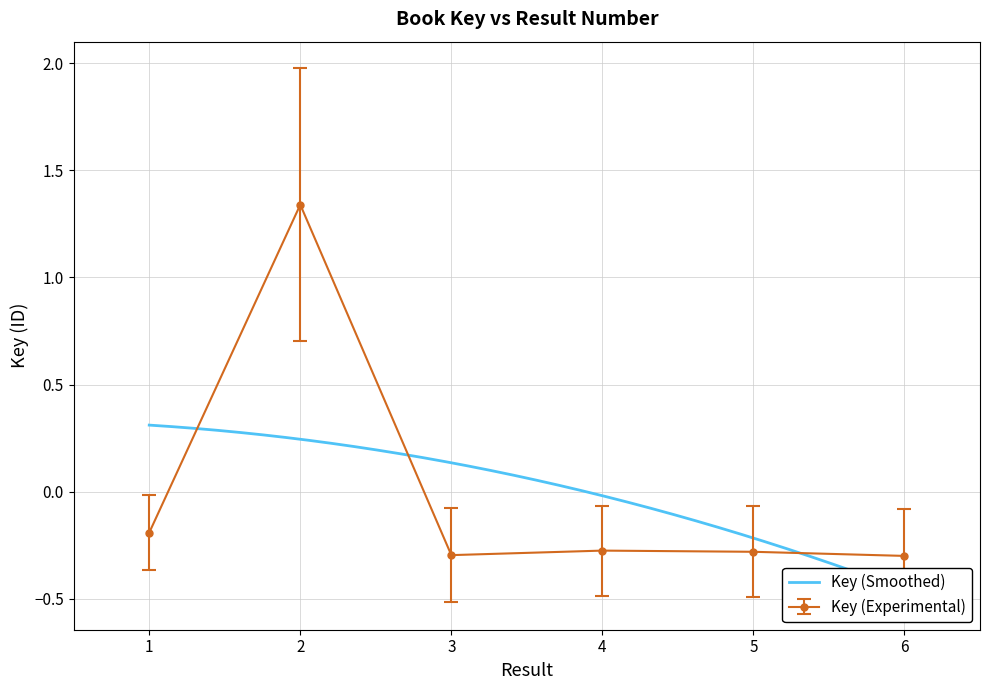

List the labels in order of value, largest first.

2, 1, 4, 5, 3, 6